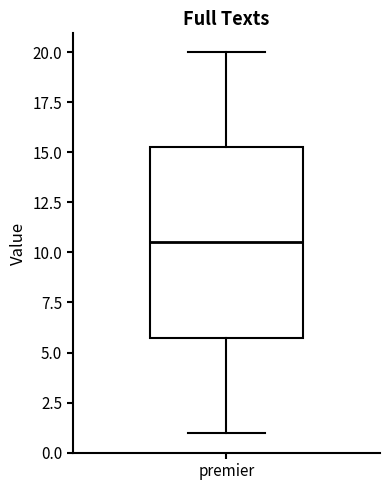

Transcribe this box plot: give where the median line is, the range the box spans, and where the two whiskers end, as read against the y-axis. The values are not printed on the chart, so give them approximately, as read against the axis.

median 10.5, box 6.0 to 15.5, whiskers 1.0 to 20.0